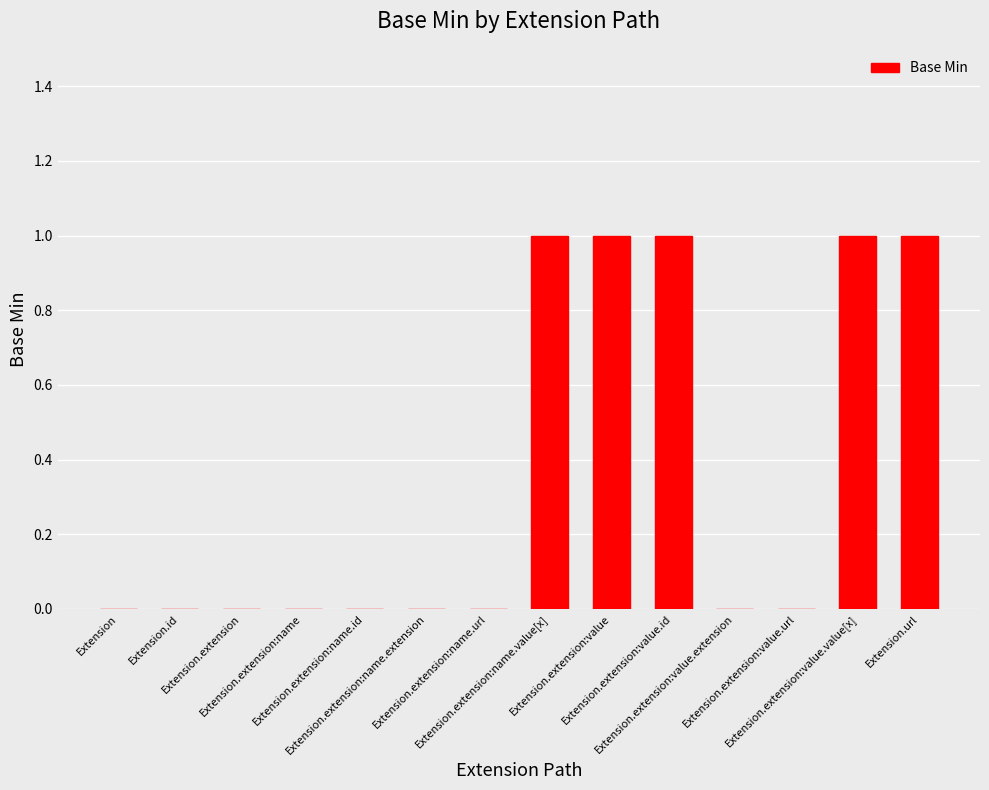

What is the sum of all values?

5